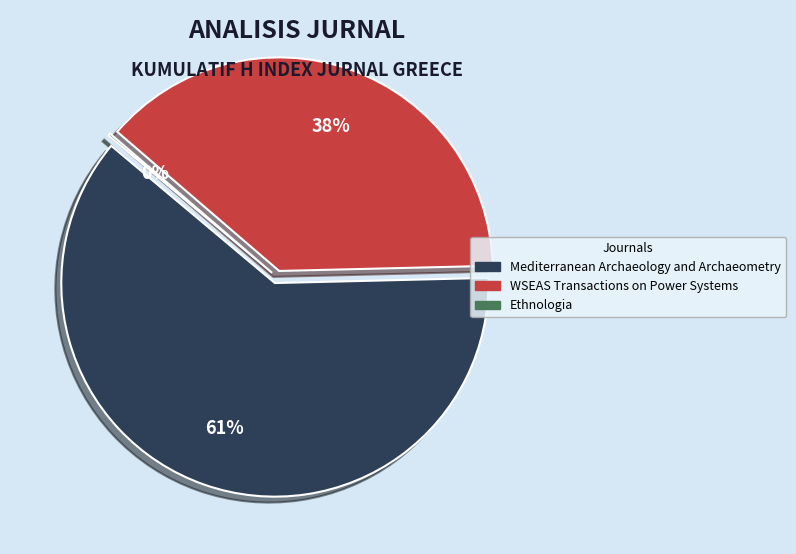

Rank the categories by value from lowest to highest.

Ethnologia, WSEAS Transactions on Power Systems, Mediterranean Archaeology and Archaeometry